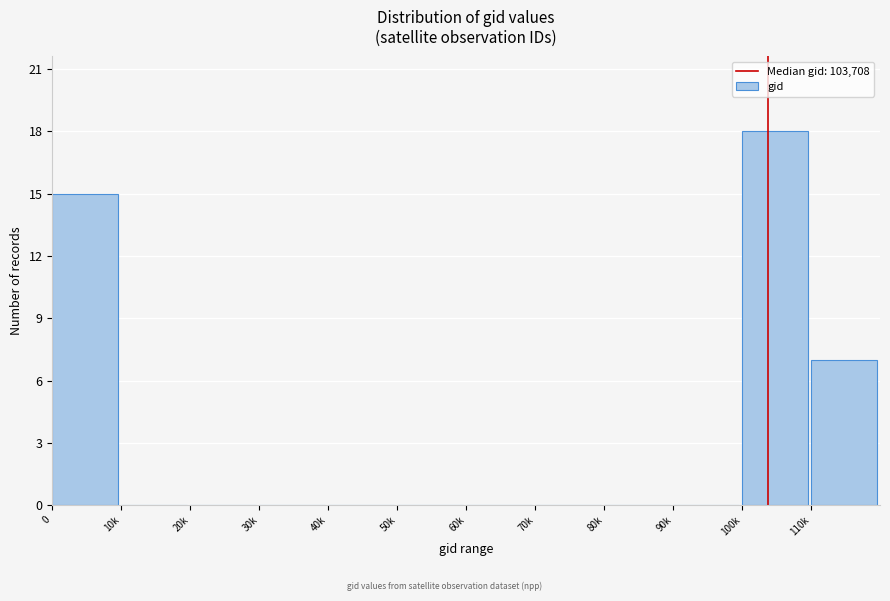

Reading left to right, list all the values displayed in this chart.

0=15	10k=0	20k=0	30k=0	40k=0	50k=0	60k=0	70k=0	80k=0	90k=0	100k=18	110k=7